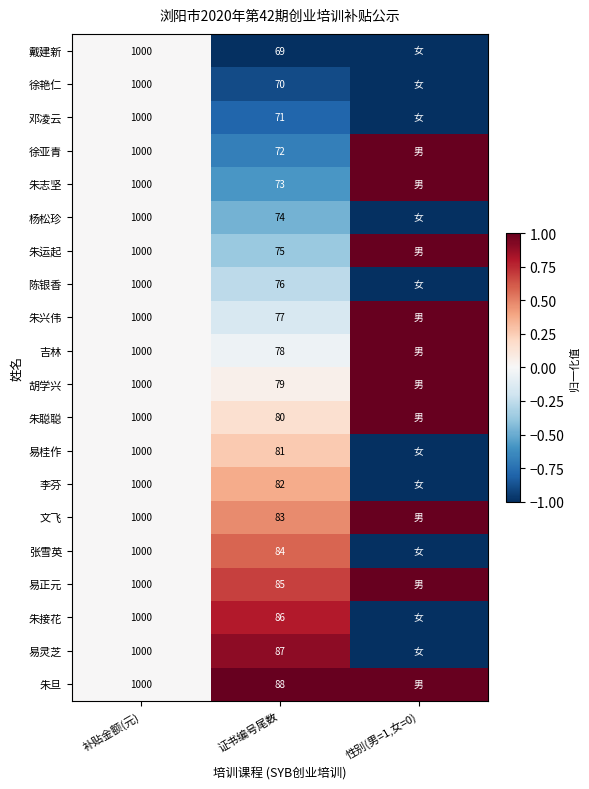

At which category is the sum across all series the highest?

补贴金额(元)